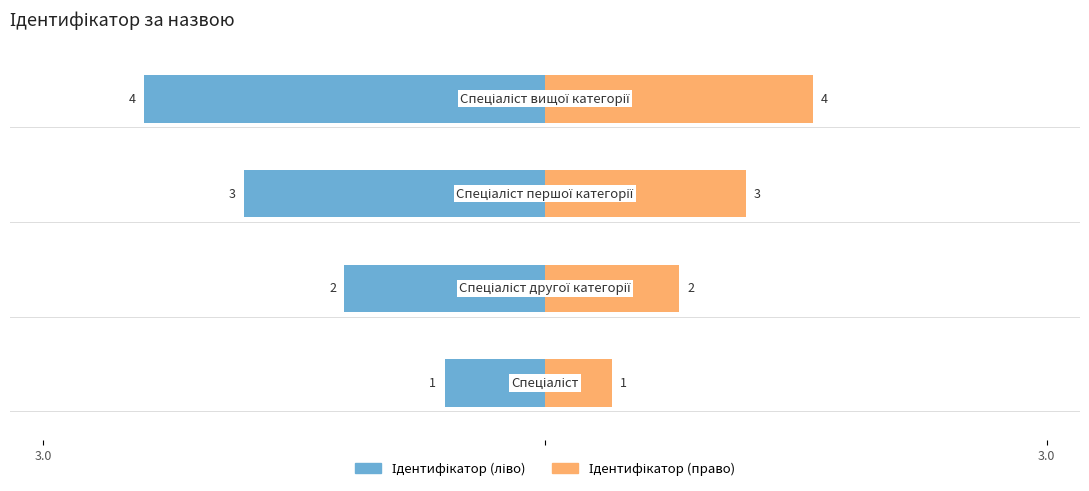

How many values in the Ідентифікатор (ліво) series exceed -1?

1